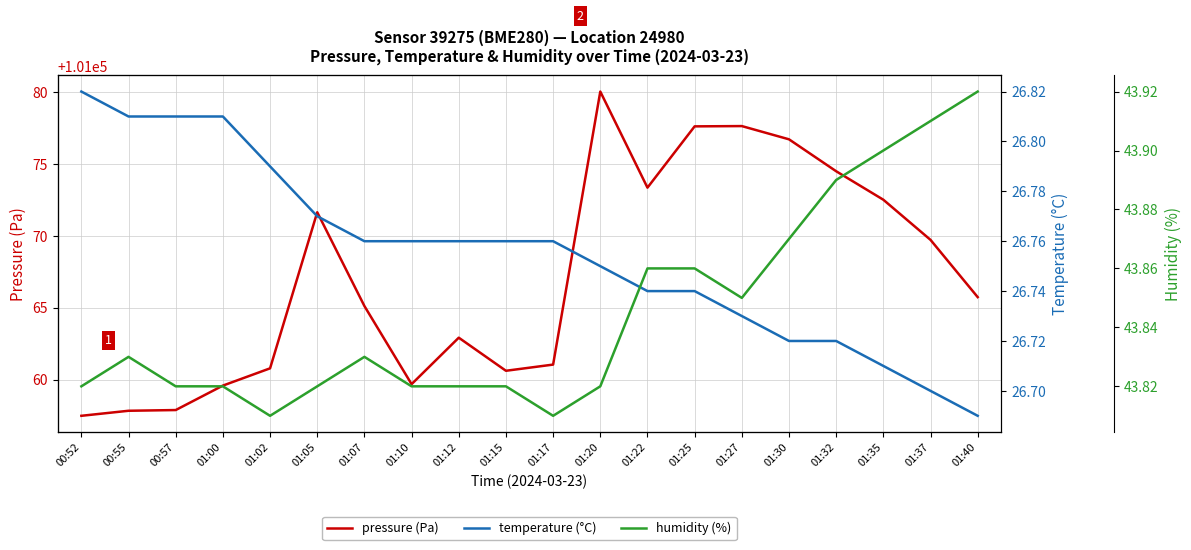

Reading left to right, list all the values displayed in this chart.

pressure (Pa): 00:52=101057.5	00:55=101057.8	00:57=101057.9	01:00=101059.6	01:02=101060.8	01:05=101071.6	01:07=101065.1	01:10=101059.7	01:12=101062.9	01:15=101060.6	01:17=101061.0	01:20=101080.0	01:22=101073.3	01:25=101077.6	01:27=101077.6	01:30=101076.7	01:32=101074.5	01:35=101072.5	01:37=101069.7	01:40=101065.7
temperature (°C): 00:52=26.8	00:55=26.8	00:57=26.8	01:00=26.8	01:02=26.8	01:05=26.8	01:07=26.8	01:10=26.8	01:12=26.8	01:15=26.8	01:17=26.8	01:20=26.8	01:22=26.7	01:25=26.7	01:27=26.7	01:30=26.7	01:32=26.7	01:35=26.7	01:37=26.7	01:40=26.7
humidity (%): 00:52=43.8	00:55=43.8	00:57=43.8	01:00=43.8	01:02=43.8	01:05=43.8	01:07=43.8	01:10=43.8	01:12=43.8	01:15=43.8	01:17=43.8	01:20=43.8	01:22=43.9	01:25=43.9	01:27=43.9	01:30=43.9	01:32=43.9	01:35=43.9	01:37=43.9	01:40=43.9